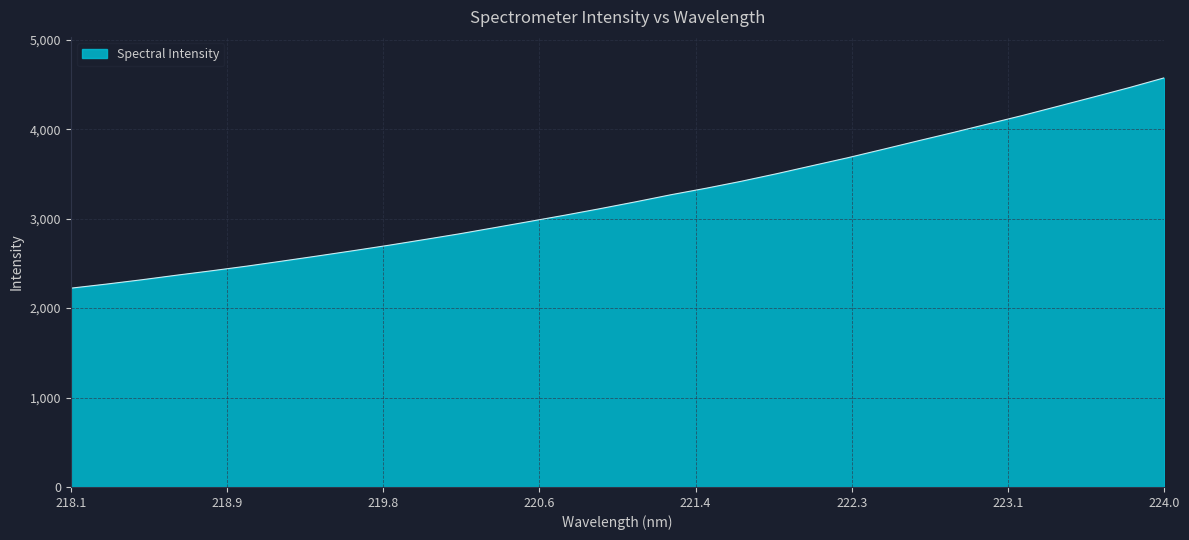

Does the chart display data point markers on the line(s)?

No